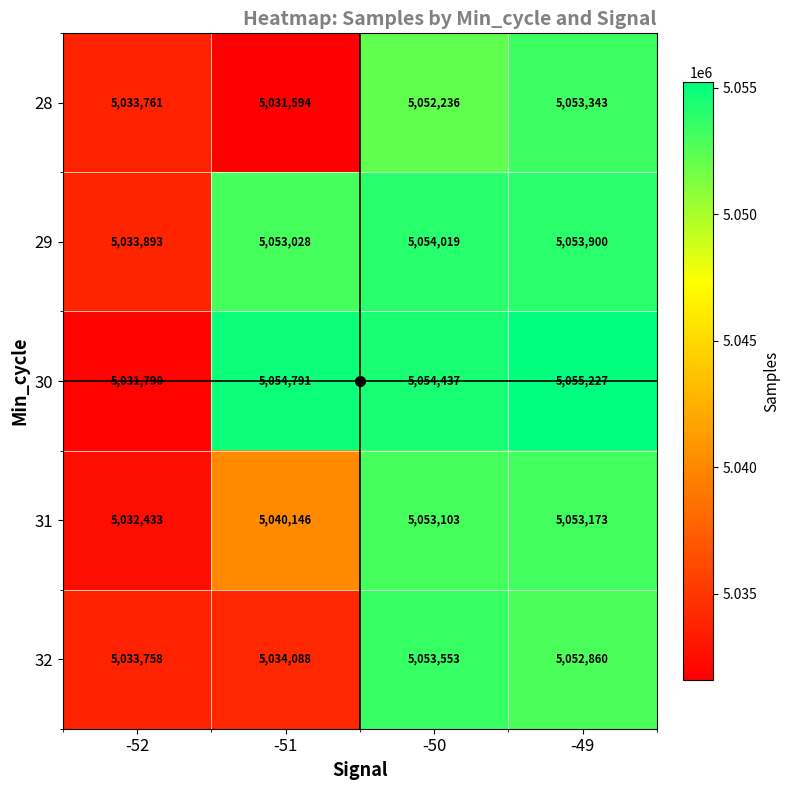

What is the approximate value of 28 at -52?

5033761